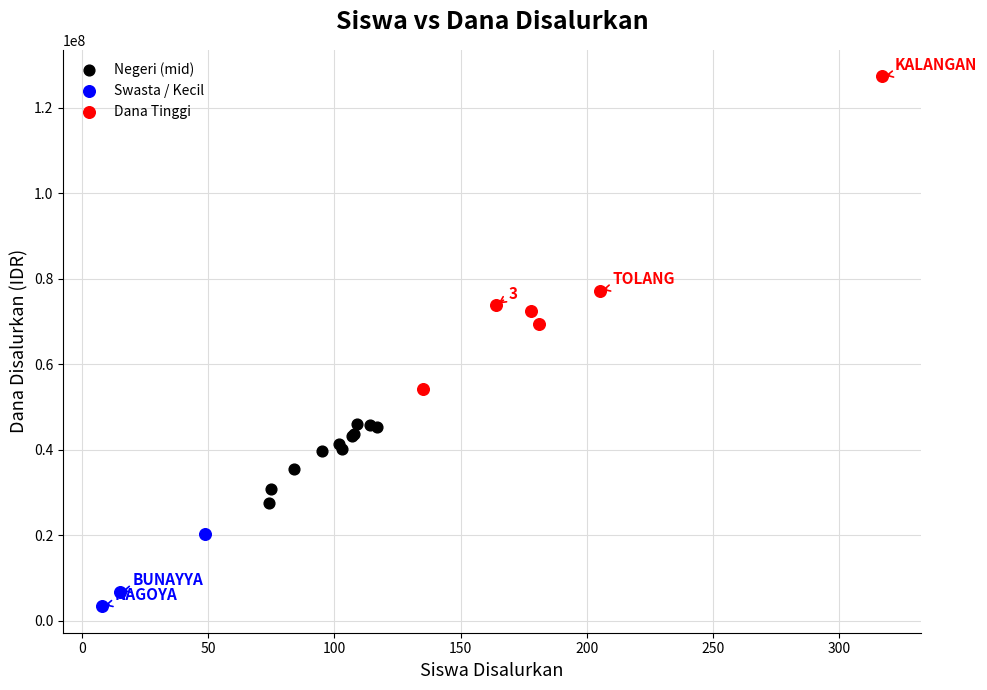

Which series has the widest spread of Y values?

Dana Tinggi